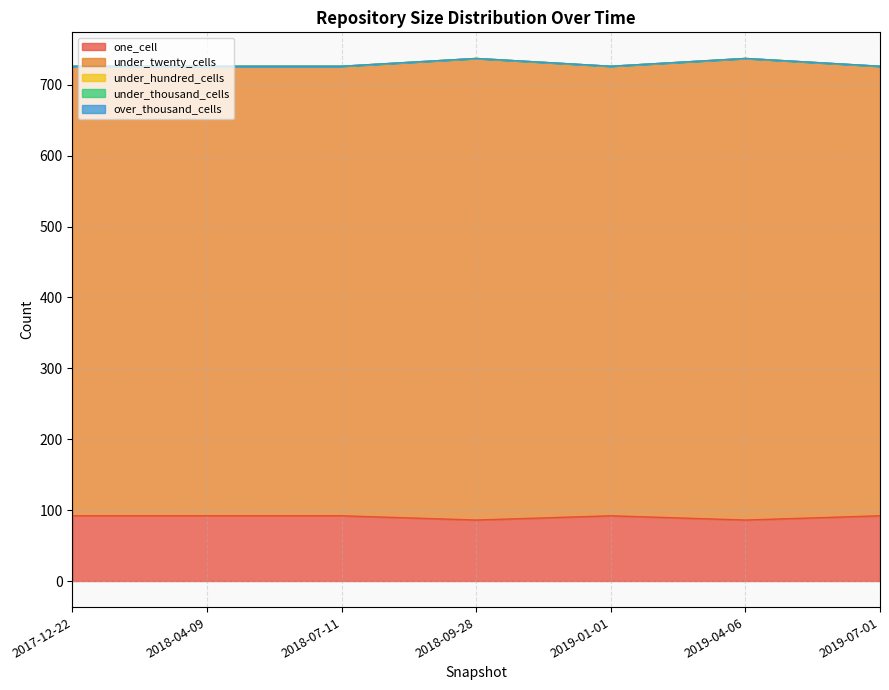

What is the total value across all series at 2018-07-11?

726